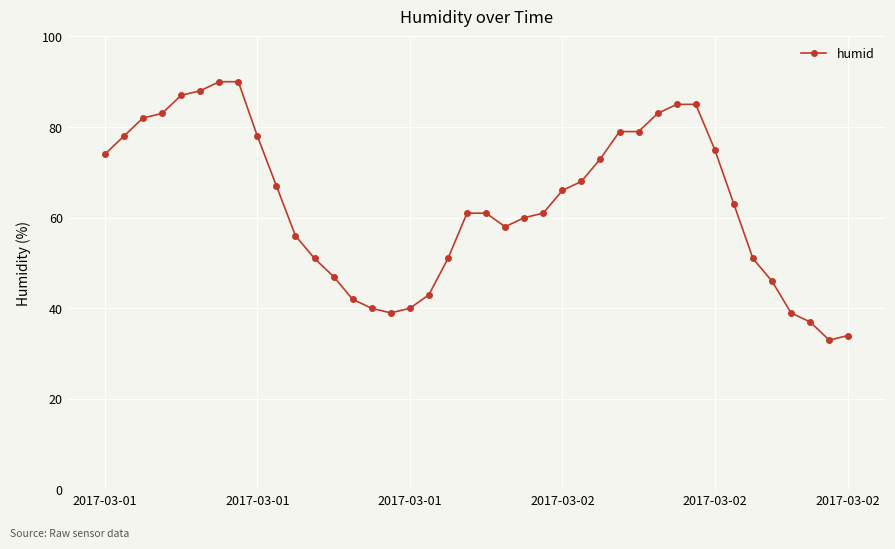

What is the difference between the maximum and second lowest values?

56